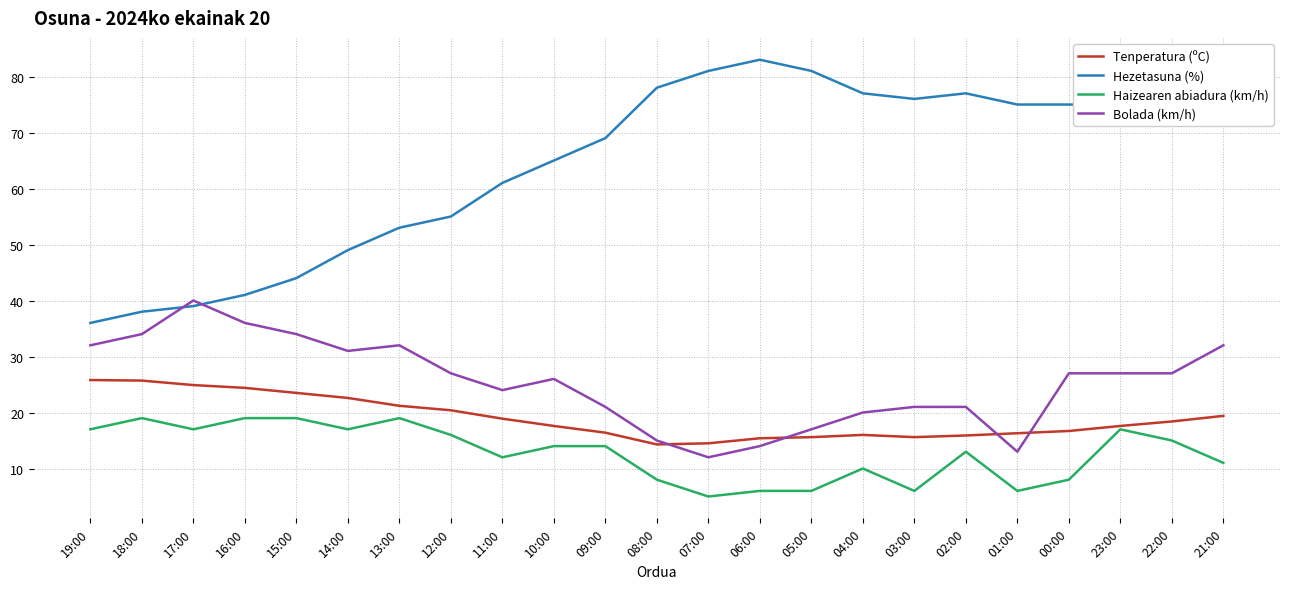

At how many categories does at least one series exceed 52?

17